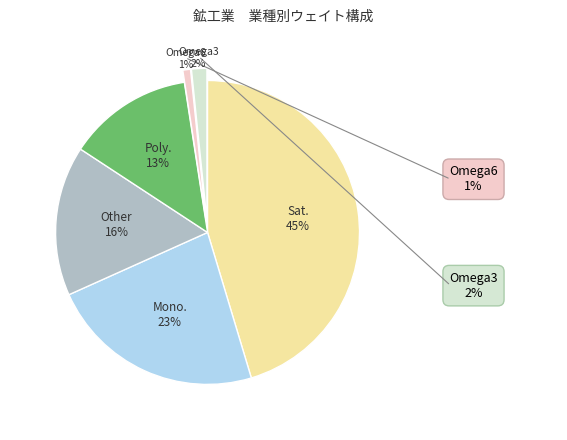

Is there a majority slice in this chart?

No